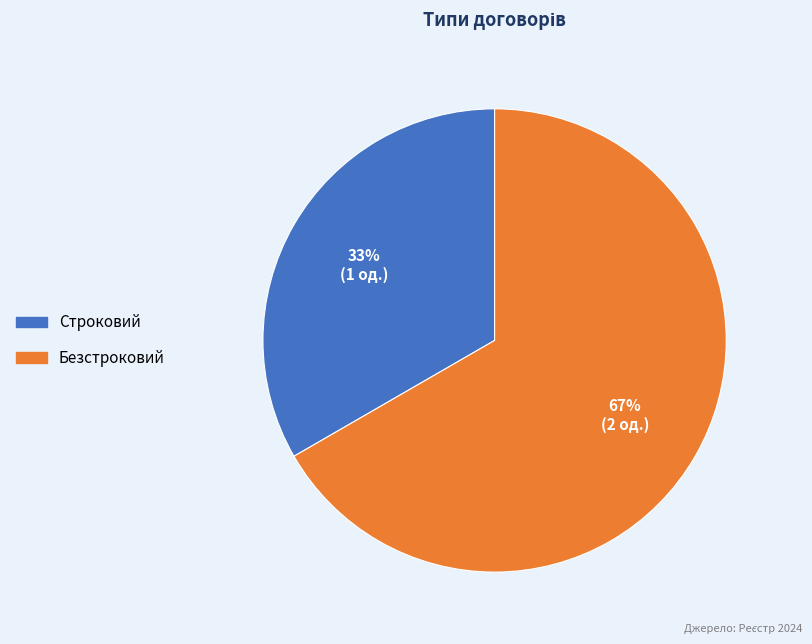

Rank the categories by value from highest to lowest.

Безстроковий, Строковий